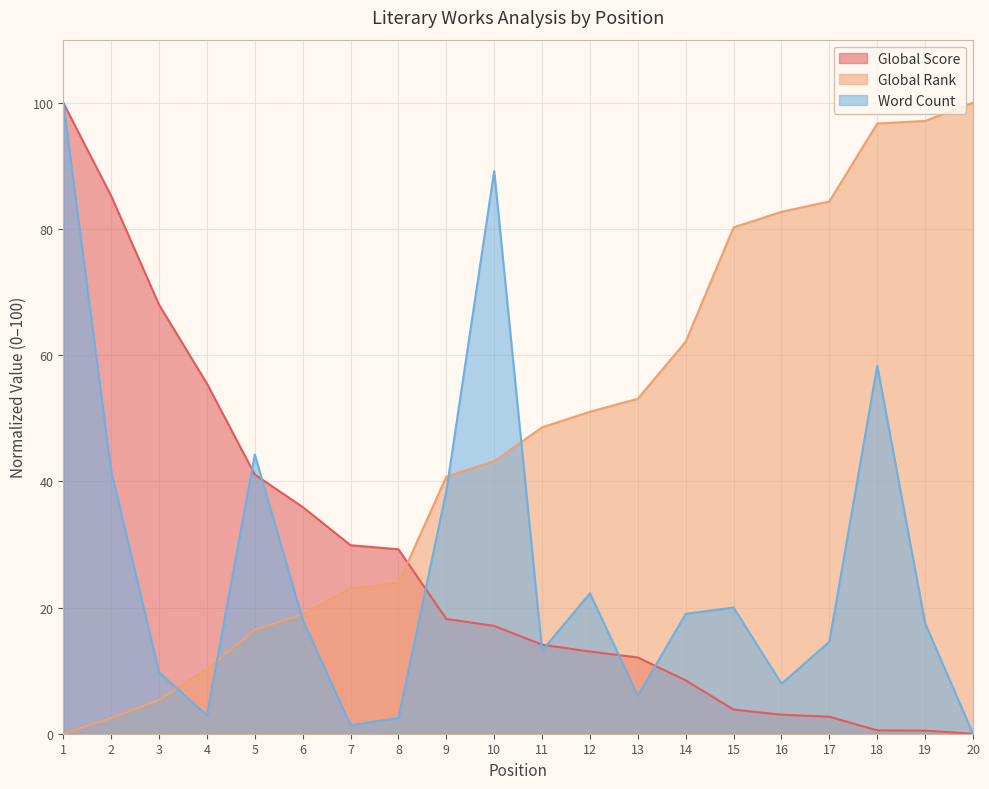

Is the value of Global Rank at 18 greater than the value of Global Score at 2?

Yes